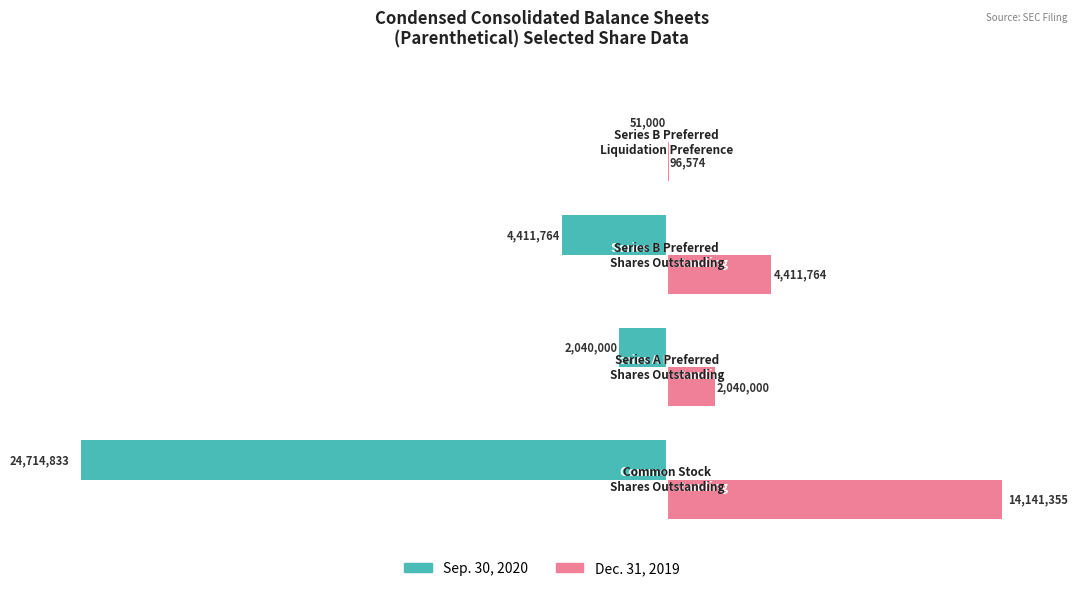

What is the sum of all Sep. 30, 2020 values?

-31217597